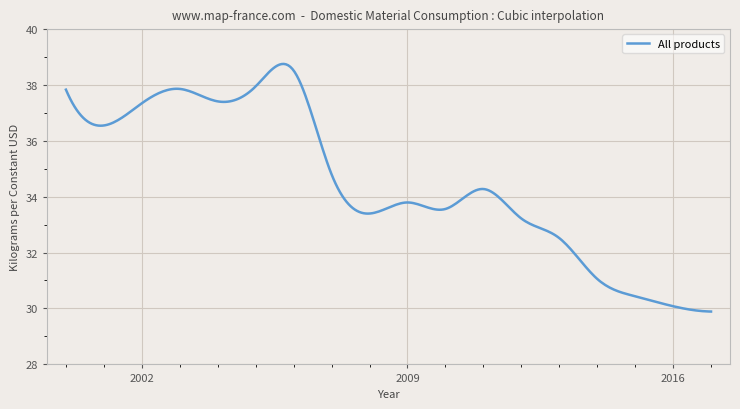

What is the greatest value displayed?

38.7